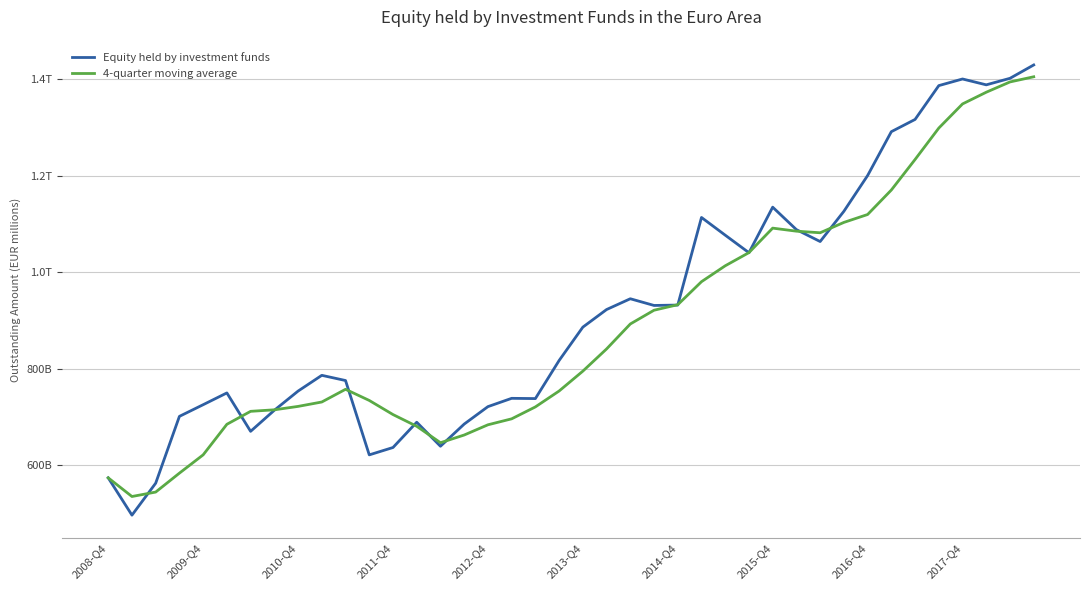

Is this an area chart (filled region under the line)?

No